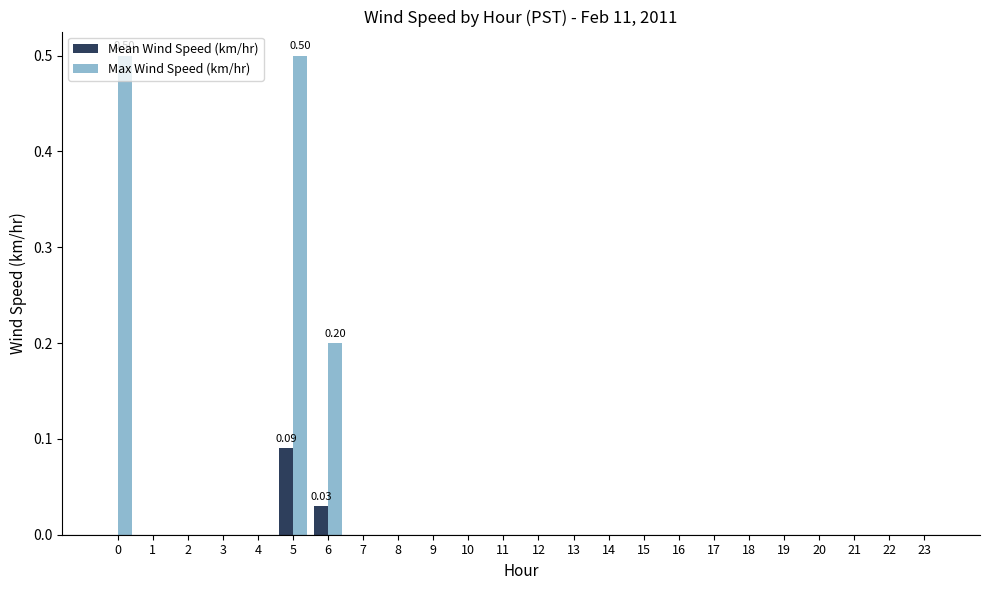

Between 0 and 15, which series saw the biggest shift?

Max Wind Speed (km/hr)